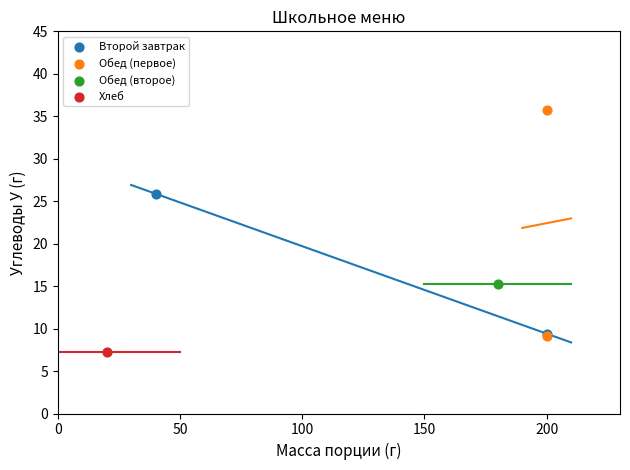

What are all the series names shown in the legend?

Второй завтрак, Обед (первое), Обед (второе), Хлеб